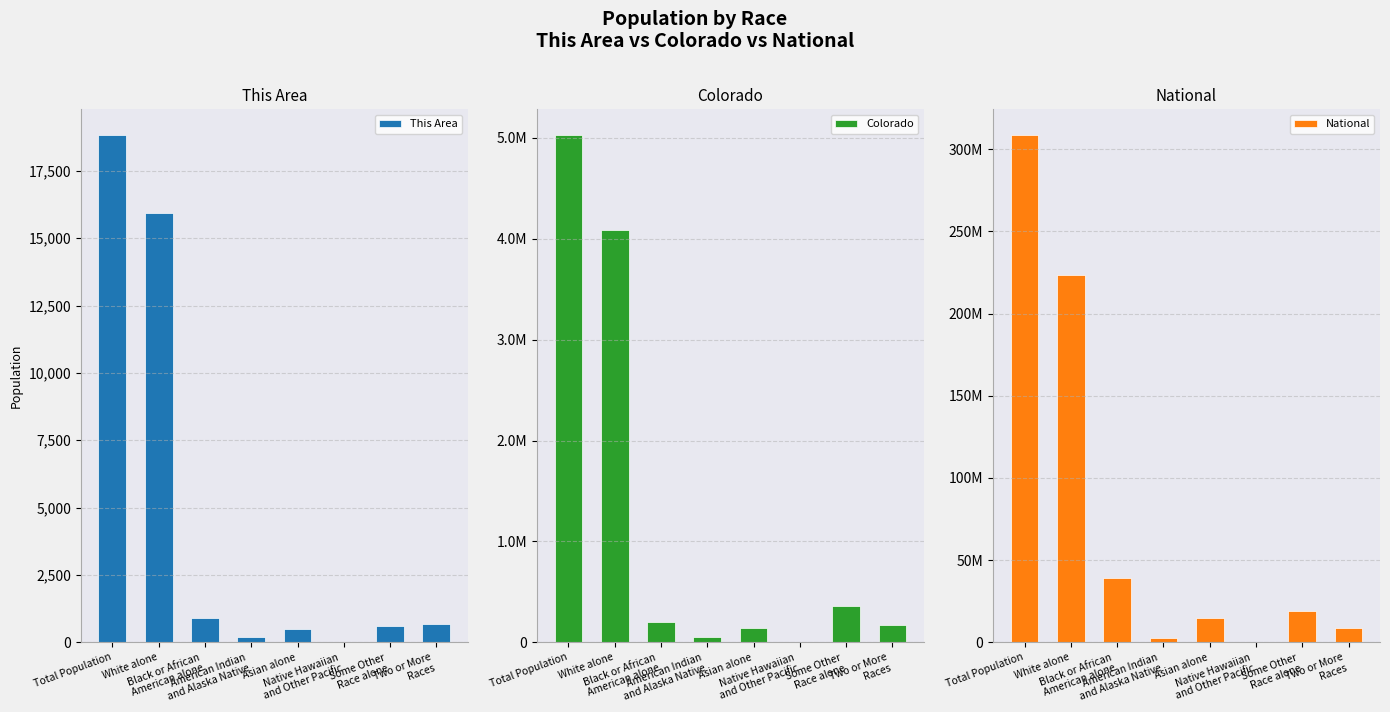

Between White alone and American Indian
and Alaska Native, which series saw the biggest shift?

National